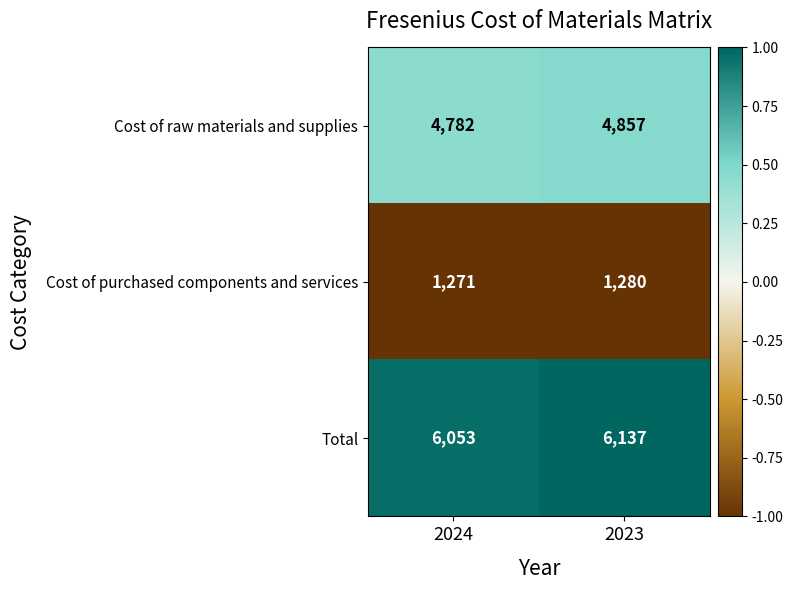

What is the greatest value displayed?

6137